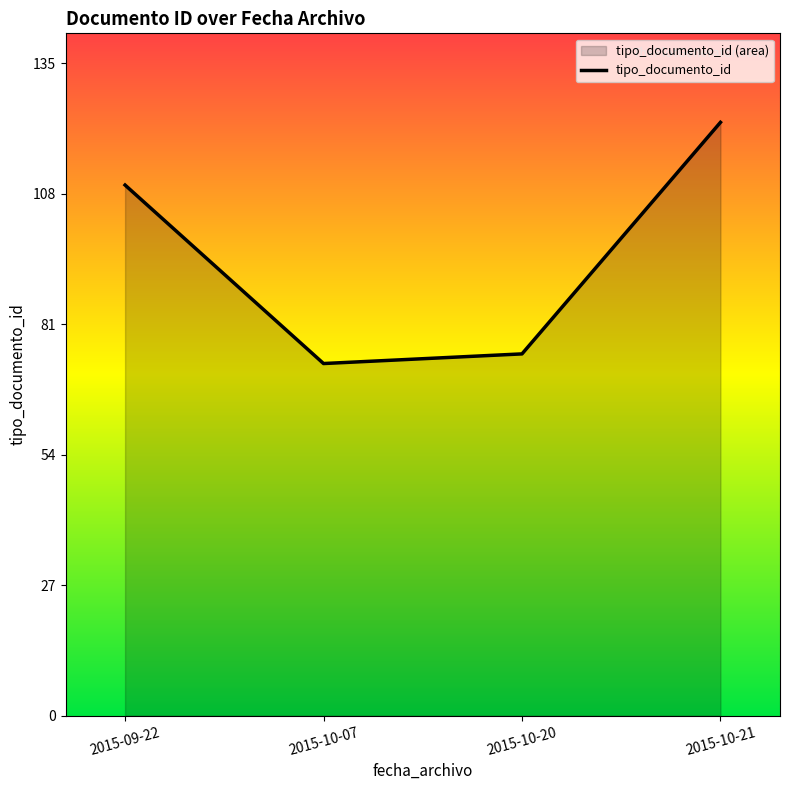

Rank the categories by value from lowest to highest.

2015-10-07, 2015-10-20, 2015-09-22, 2015-10-21